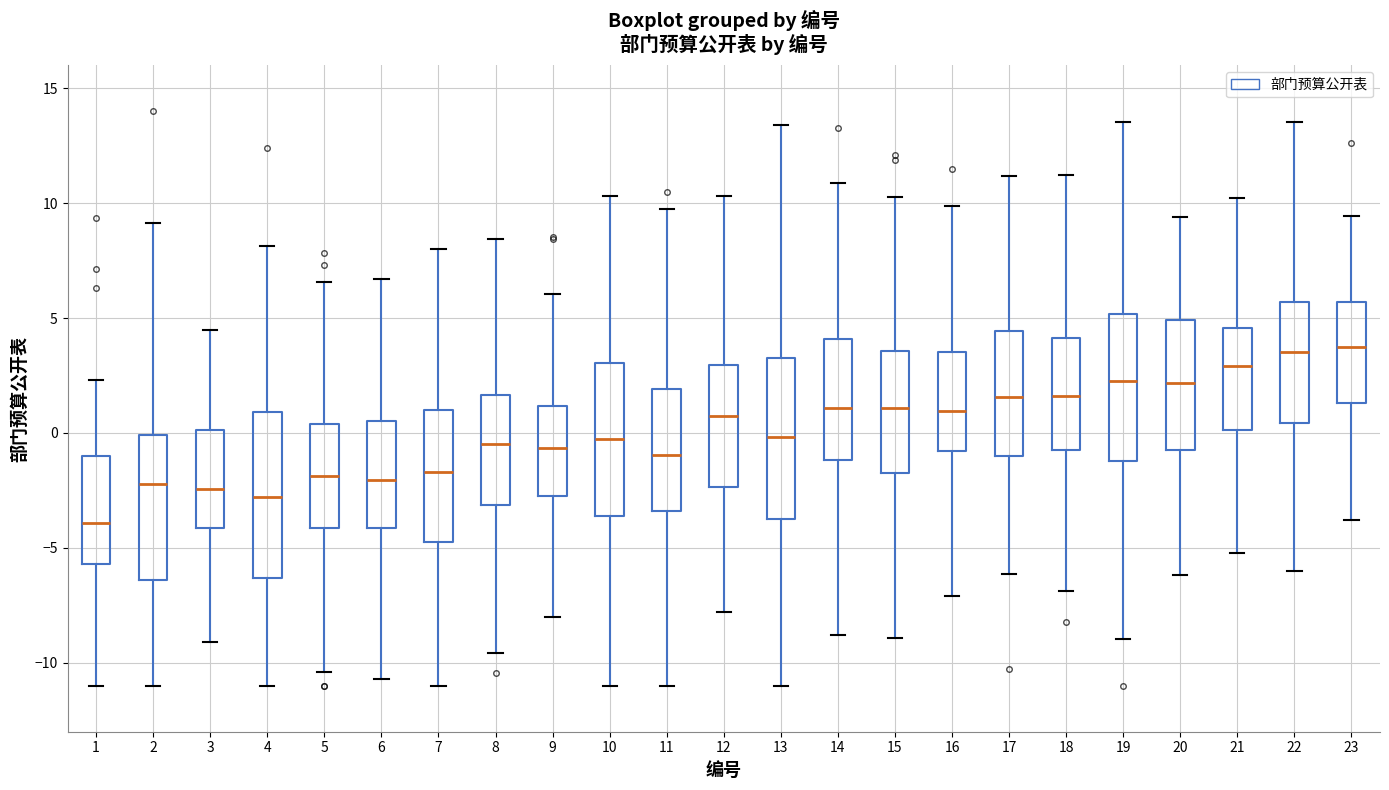

Reading left to right, read every box against the y-axis: the position of its median line, the range the box covers, and the ends of its whiskers. The values are not printed on the chart, so give them approximately, as read against the axis.

1: median -4.0, box -5.5 to -1.0, whiskers -11.0 to 2.5
2: median -2.0, box -6.5 to 0.0, whiskers -11.0 to 9.0
3: median -2.5, box -4.0 to 0.0, whiskers -9.0 to 4.5
4: median -3.0, box -6.5 to 1.0, whiskers -11.0 to 8.0
5: median -2.0, box -4.0 to 0.5, whiskers -10.5 to 6.5
6: median -2.0, box -4.0 to 0.5, whiskers -10.5 to 6.5
7: median -1.5, box -4.5 to 1.0, whiskers -11.0 to 8.0
8: median -0.5, box -3.0 to 1.5, whiskers -9.5 to 8.5
9: median -0.5, box -2.5 to 1.0, whiskers -8.0 to 6.0
10: median -0.5, box -3.5 to 3.0, whiskers -11.0 to 10.5
11: median -1.0, box -3.5 to 2.0, whiskers -11.0 to 9.5
12: median 0.5, box -2.5 to 3.0, whiskers -8.0 to 10.5
13: median 0.0, box -3.5 to 3.0, whiskers -11.0 to 13.5
14: median 1.0, box -1.0 to 4.0, whiskers -9.0 to 11.0
15: median 1.0, box -1.5 to 3.5, whiskers -9.0 to 10.5
16: median 1.0, box -1.0 to 3.5, whiskers -7.0 to 10.0
17: median 1.5, box -1.0 to 4.5, whiskers -6.0 to 11.0
18: median 1.5, box -0.5 to 4.0, whiskers -7.0 to 11.0
19: median 2.0, box -1.0 to 5.0, whiskers -9.0 to 13.5
20: median 2.0, box -0.5 to 5.0, whiskers -6.0 to 9.5
21: median 3.0, box 0.0 to 4.5, whiskers -5.0 to 10.0
22: median 3.5, box 0.5 to 5.5, whiskers -6.0 to 13.5
23: median 3.5, box 1.5 to 5.5, whiskers -4.0 to 9.5